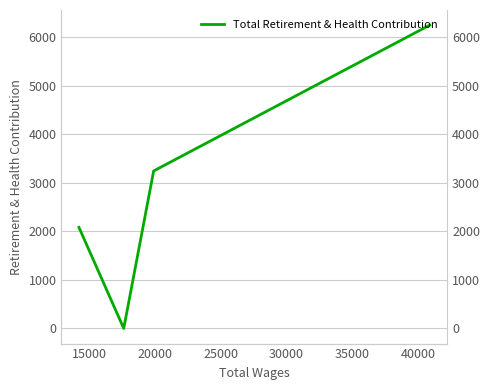

How many interior local valleys (lower than both neighbors) does the data have?

1